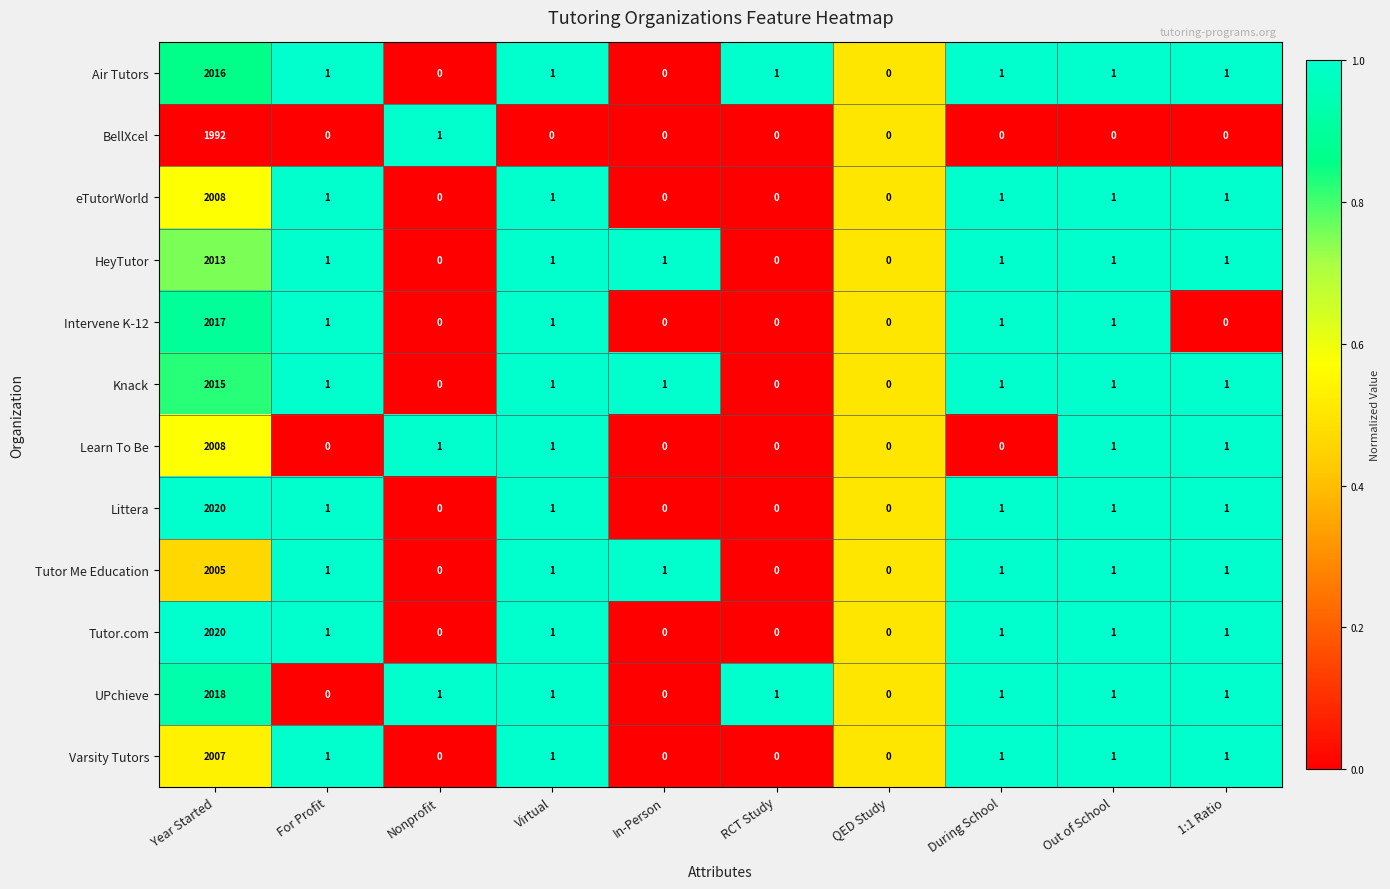

What is the greatest value displayed?

2020